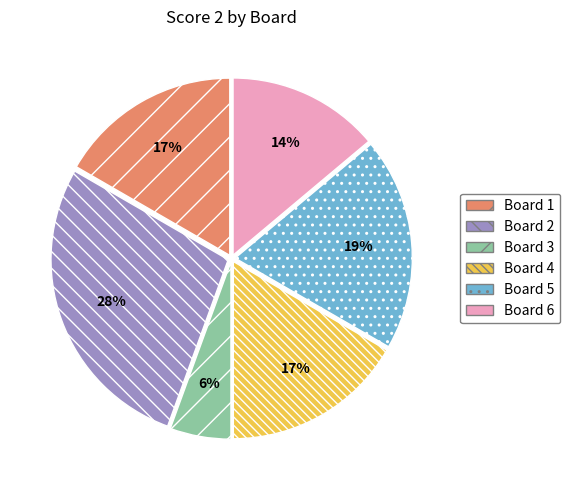

What is the largest slice in the pie chart?

Board 2